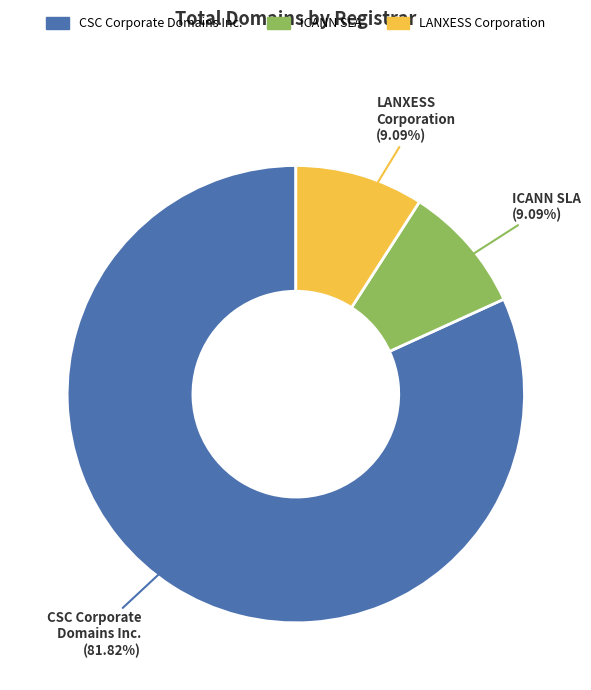

True or false: ICANN SLA accounts for 9% of the total.

True